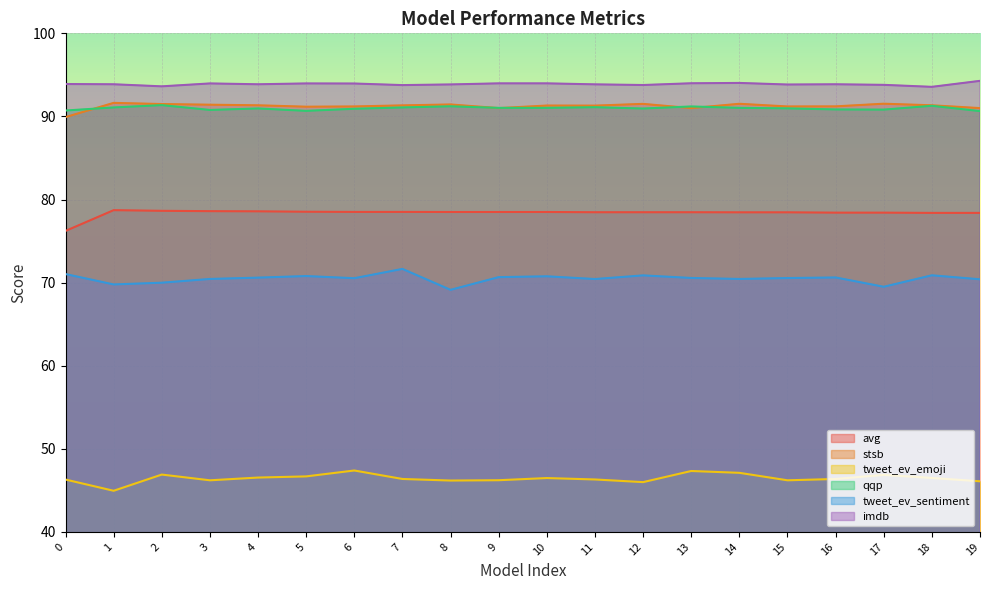

How many lines are shown in the chart?

6